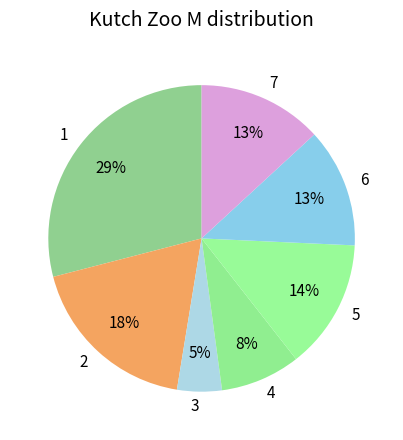

Combined, do 1 and 2 account for over 50%?

No